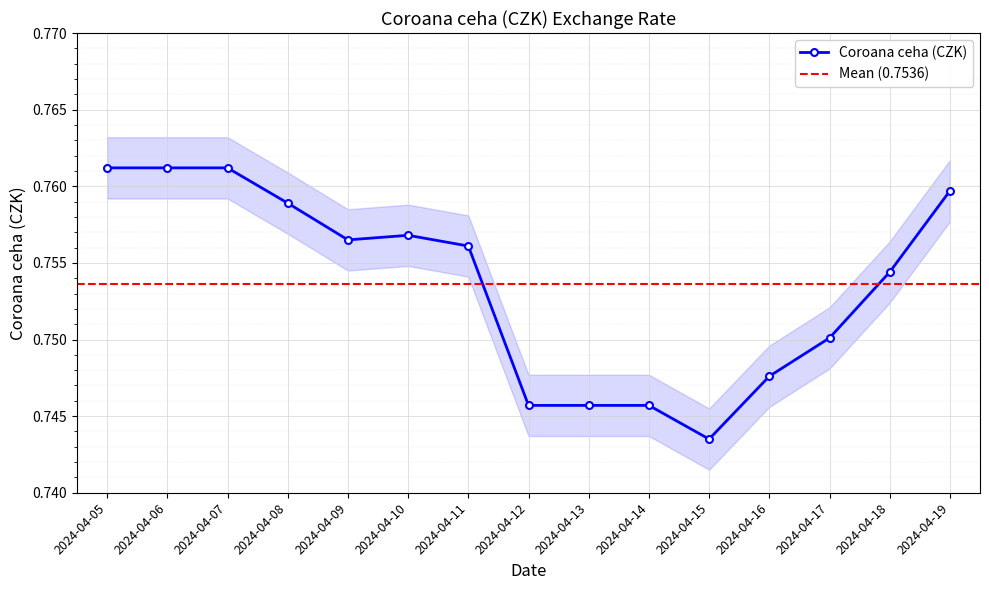

What value does the data have at 2024-04-16?

0.7